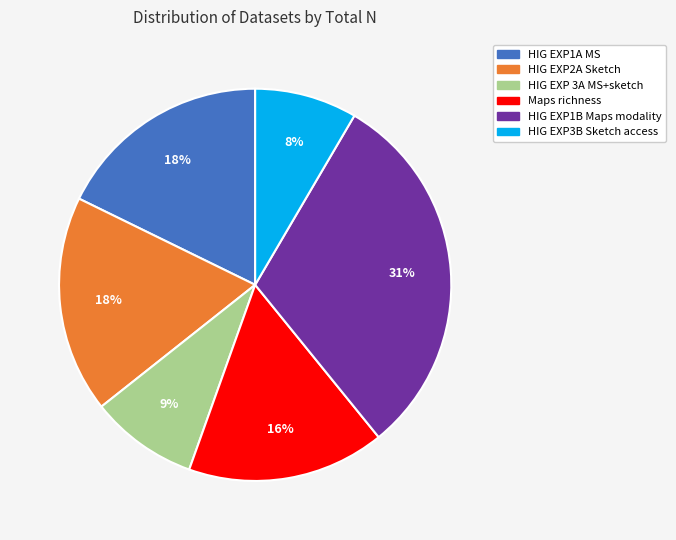

To the nearest percent, what percentage of the pie is HIG EXP2A Sketch?

18%